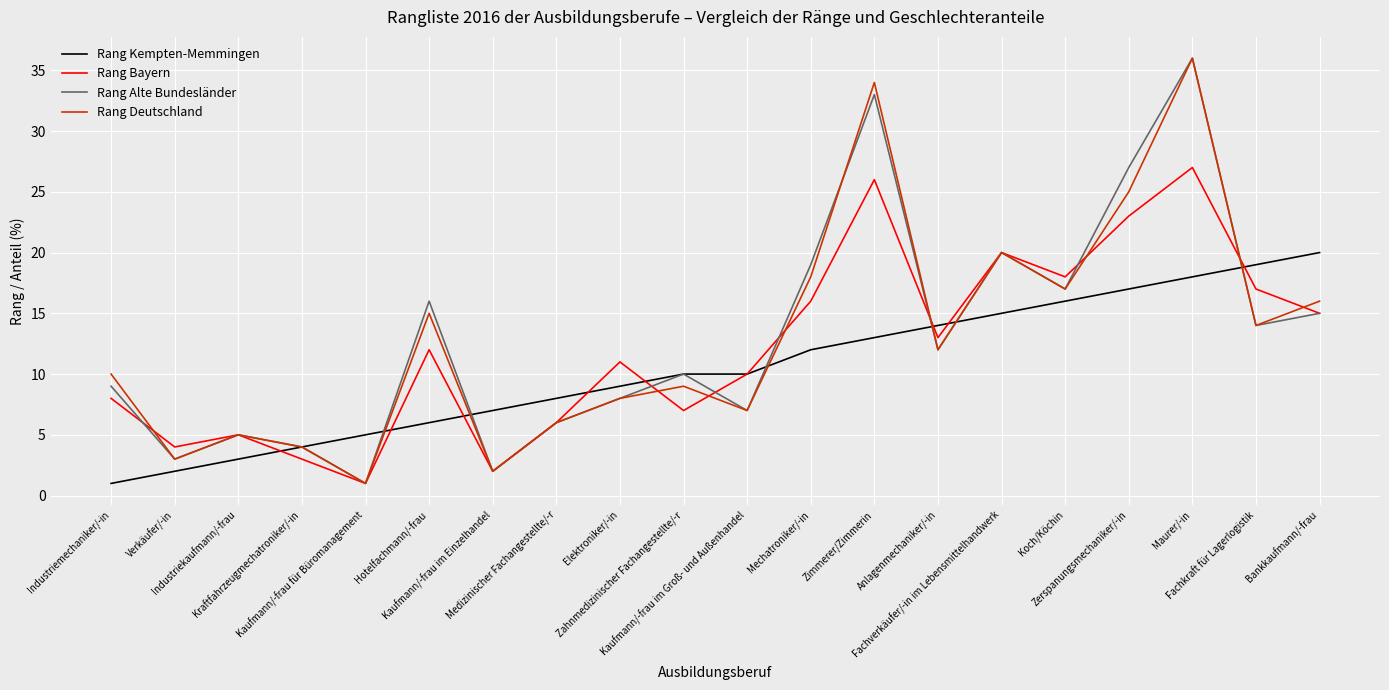

What are all the series names shown in the legend?

Rang Kempten-Memmingen, Rang Bayern, Rang Alte Bundesländer, Rang Deutschland